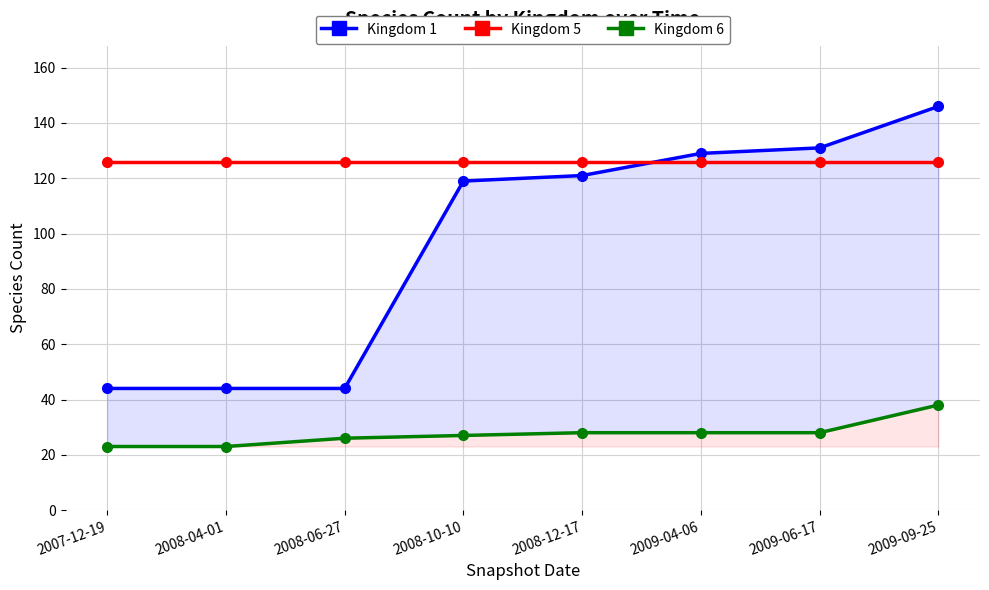

True or false: Kingdom 1 has more than 0 interior local peaks.

False